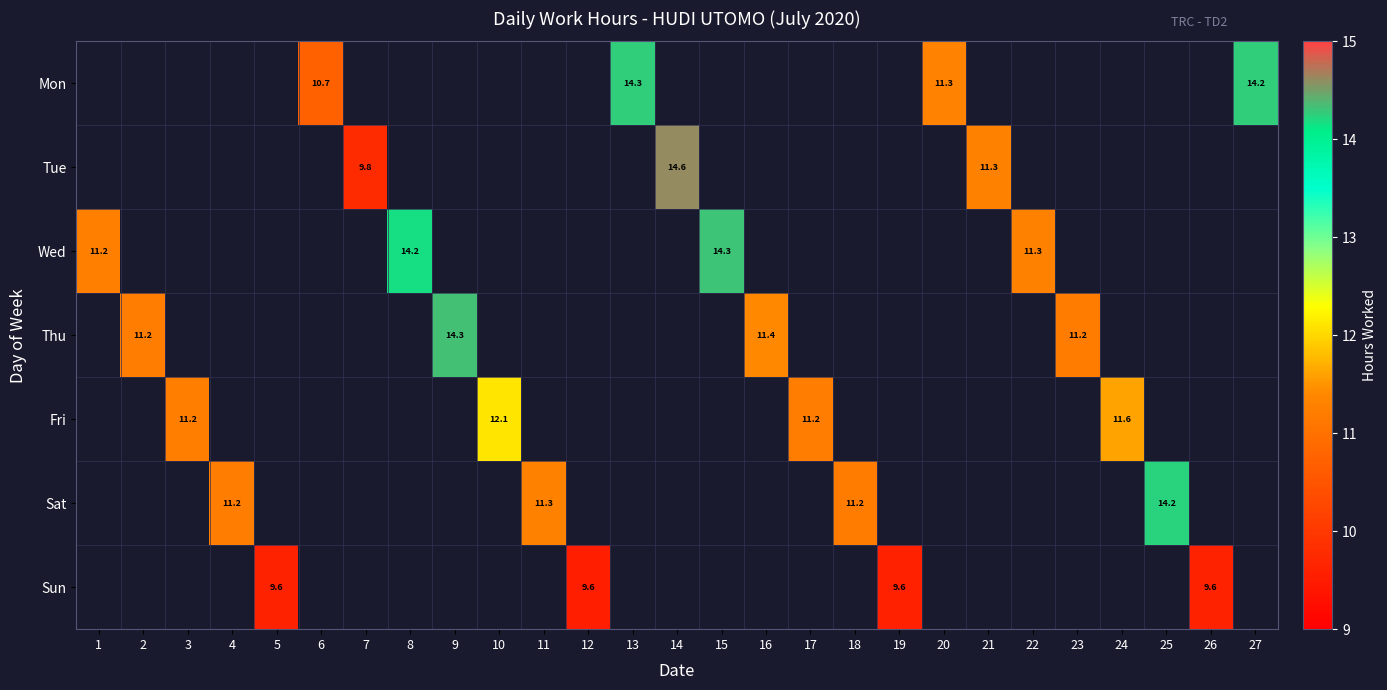

What is the minimum value shown in the chart?

9.6